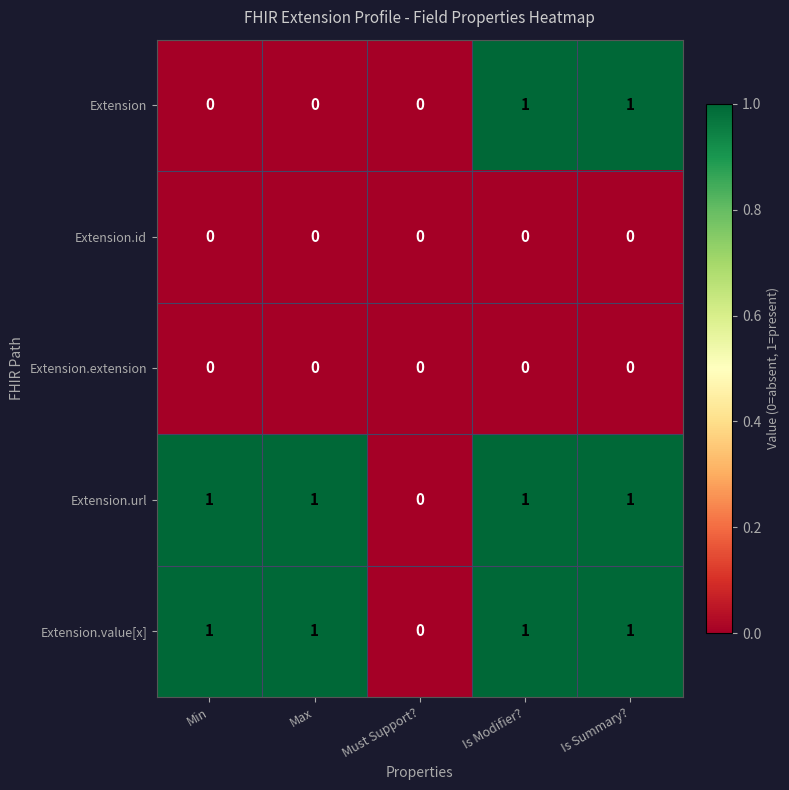

The value of Extension.id at Is Summary? is 0. True or false?

True